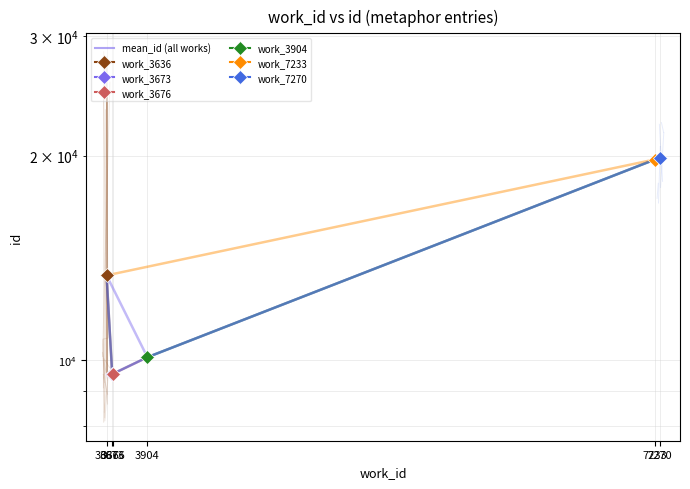

How many data points does each series have?

6